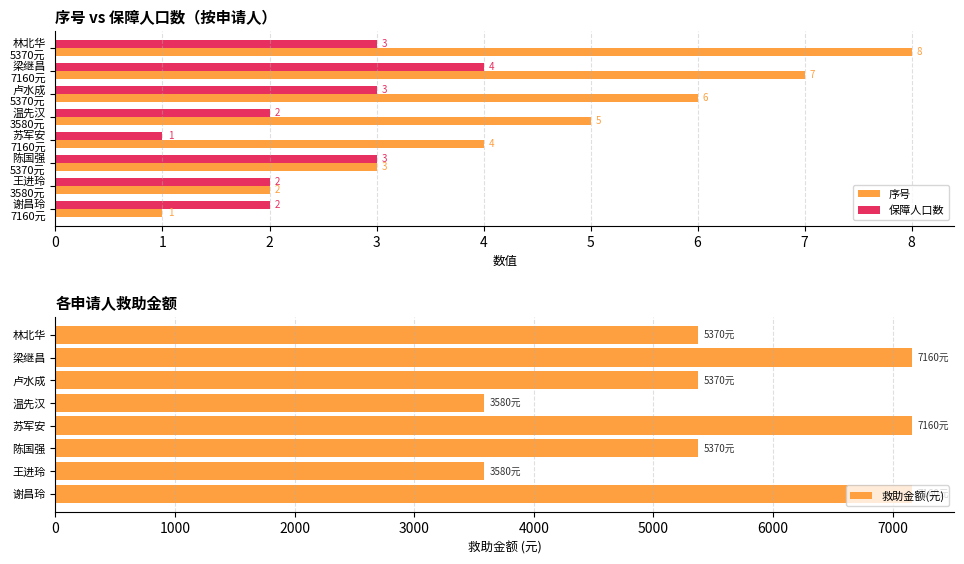

What is the maximum value for 序号?

8